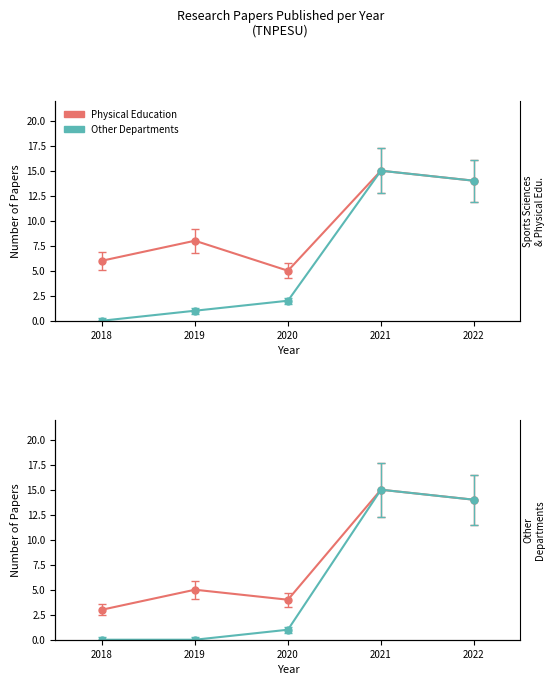

True or false: Other Departments and Physical Education cross at least once.

False